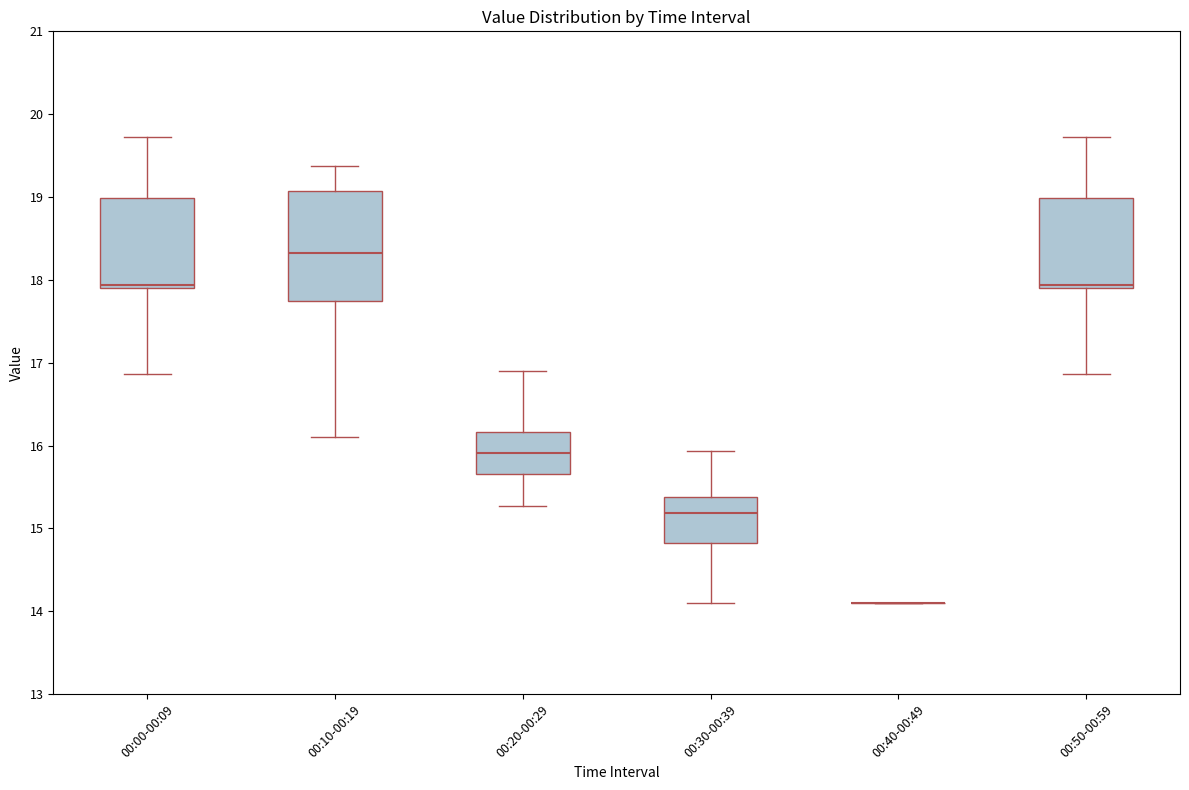

Reading left to right, transcribe this box plot: for each box, give where its median line is, the range the box spans, and where its two whiskers end, as read against the y-axis. The values are not printed on the chart, so give them approximately, as read against the axis.

00:00-00:09: median 17.9 (just above the box's lower edge), box 17.9 to 19.0, whiskers 16.9 to 19.7
00:10-00:19: median 18.3, box 17.8 to 19.1, whiskers 16.1 to 19.4
00:20-00:29: median 15.9, box 15.7 to 16.2, whiskers 15.3 to 16.9
00:30-00:39: median 15.2, box 14.8 to 15.4, whiskers 14.1 to 15.9
00:40-00:49: box collapsed to a line at 14.1, whiskers 14.1 to 14.1
00:50-00:59: median 17.9 (just above the box's lower edge), box 17.9 to 19.0, whiskers 16.9 to 19.7